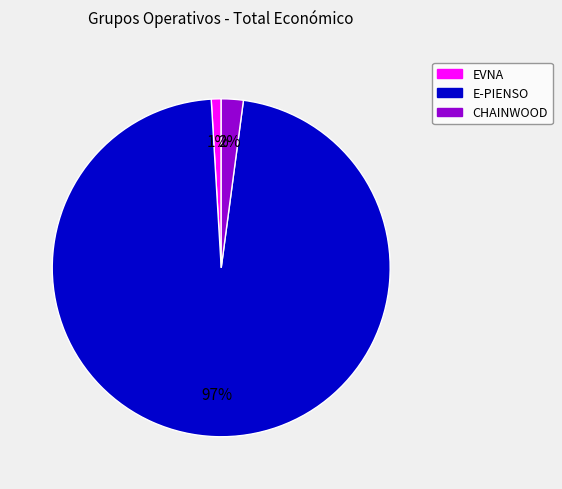

Is there a majority slice in this chart?

Yes